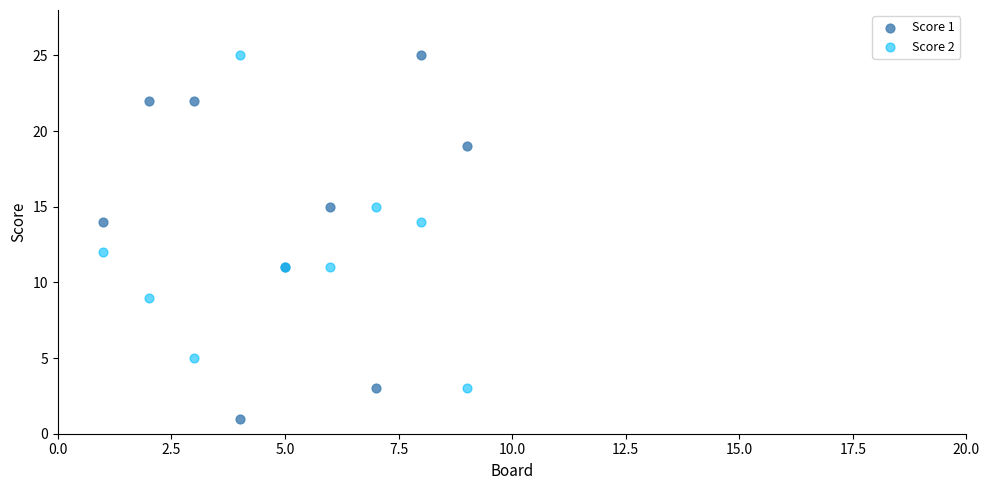

Which series has the widest spread of Y values?

Score 1